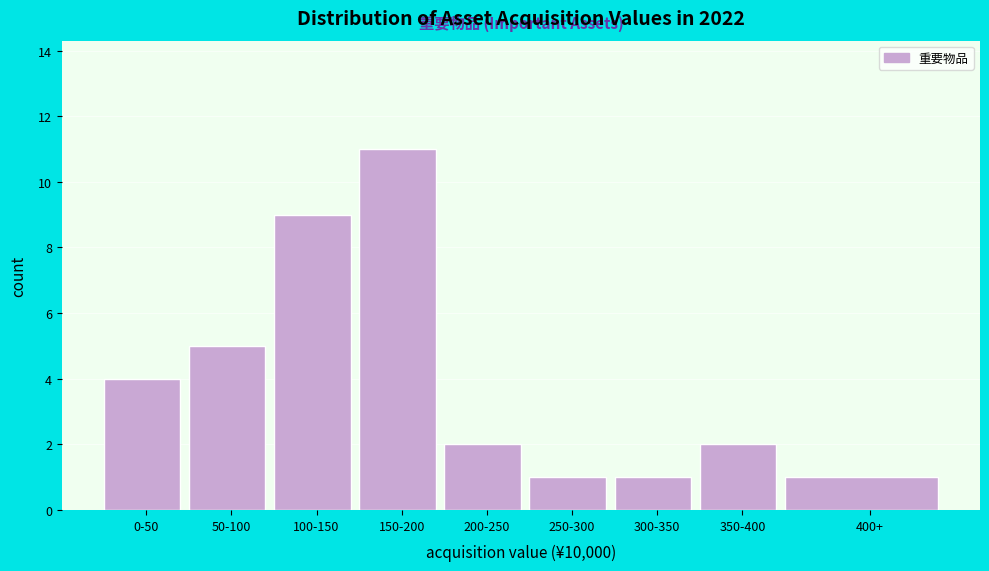

Reading left to right, list all the values displayed in this chart.

4	5	9	11	2	1	1	2	1